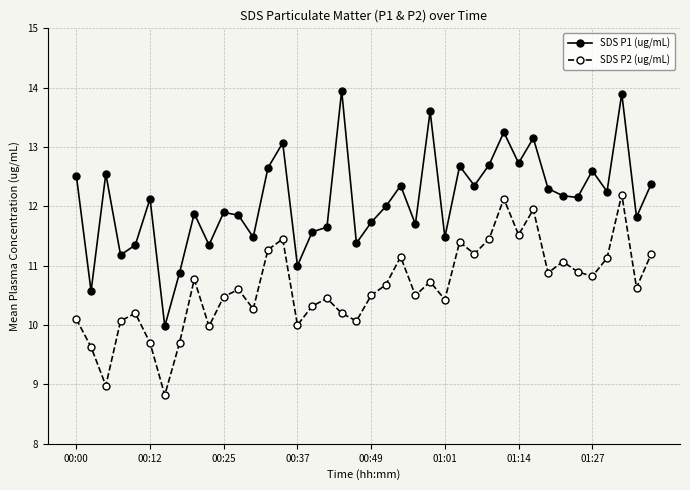

Which series has the widest spread of values?

SDS P1 (ug/mL)